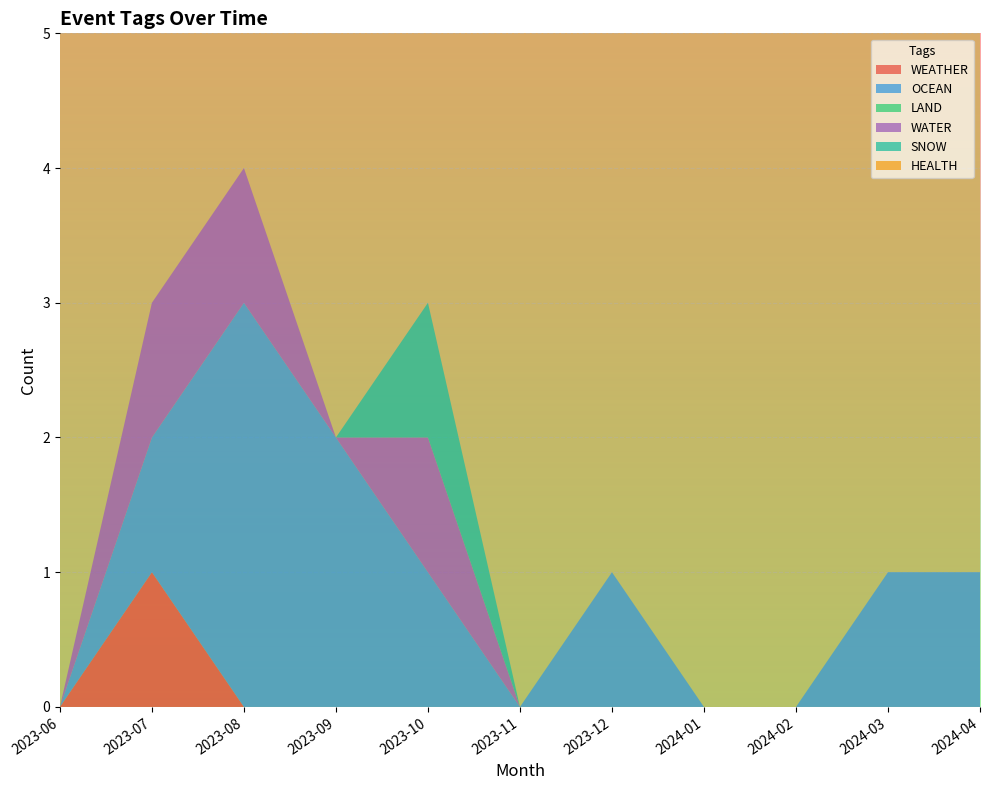

Reading right to left, extract all data points from this chart.

WEATHER: 0	0	0	0	0	0	0	0	0	1	0
OCEAN: 1	1	0	0	1	0	1	2	3	1	0
LAND: 0	0	0	0	0	0	0	0	0	0	0
WATER: 0	0	0	0	0	0	1	0	1	1	0
SNOW: 0	0	0	0	0	0	1	0	0	0	0
HEALTH: 0	0	0	0	0	0	0	0	0	0	0